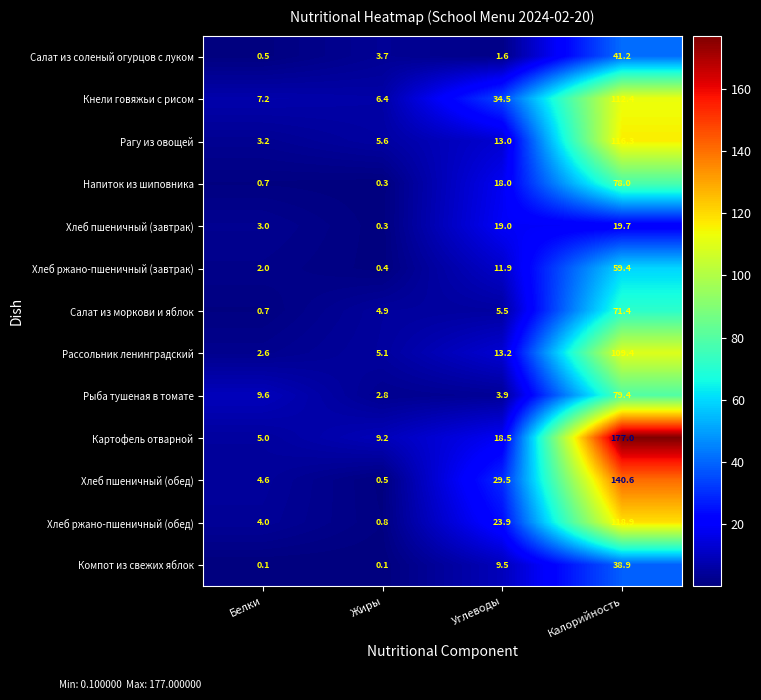

What is the maximum value shown in the chart?

177.0